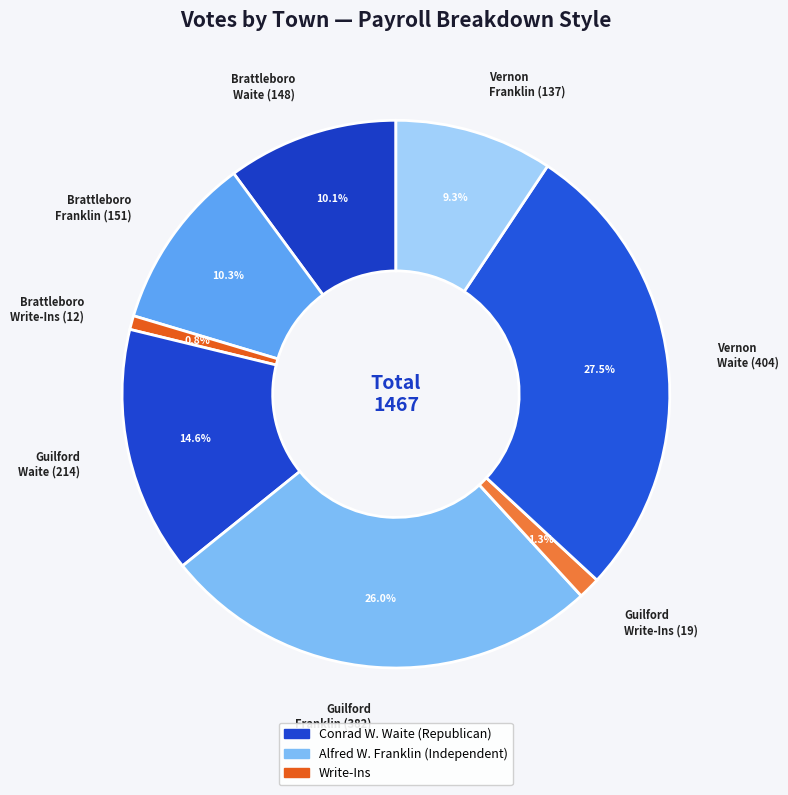

Between Guilford Franklin (382) and Guilford Waite (214), which is larger?

Guilford Franklin (382)